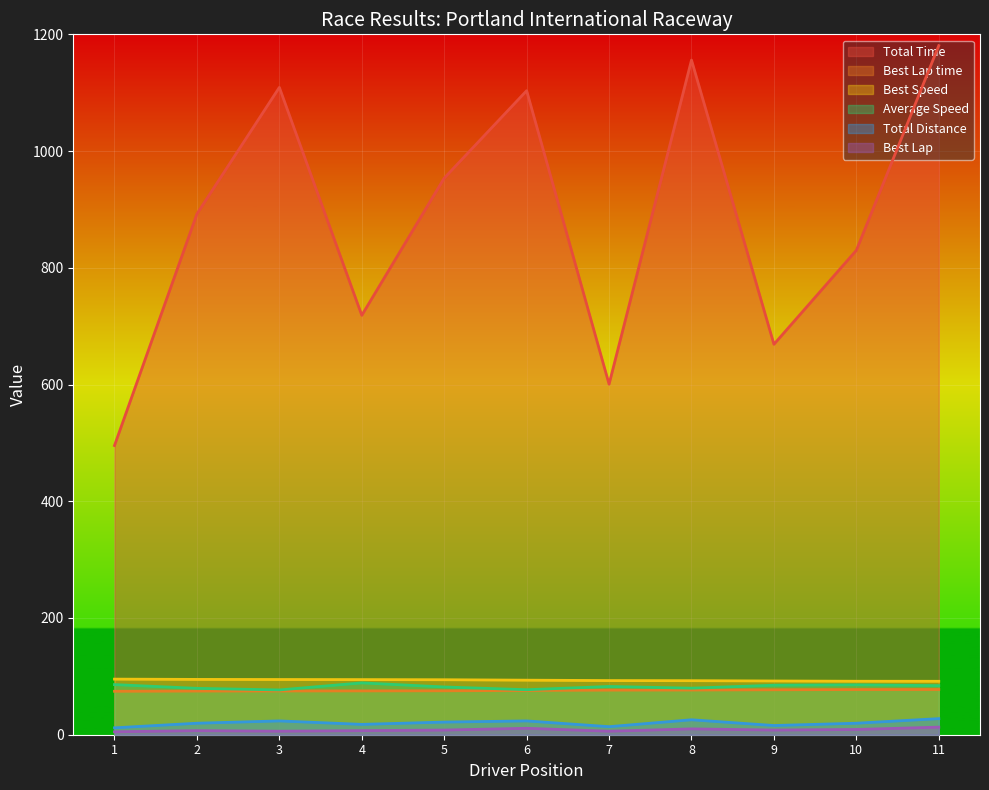

Which series has the largest total across all categories?

Total Time